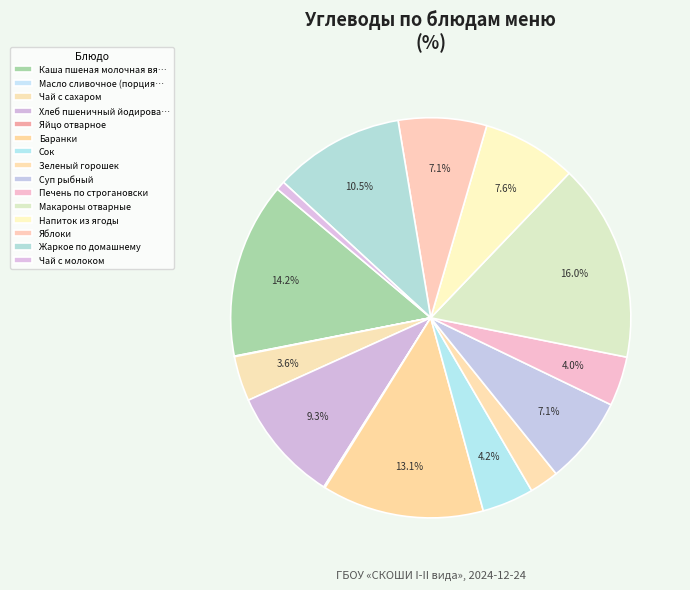

Is there a majority slice in this chart?

No